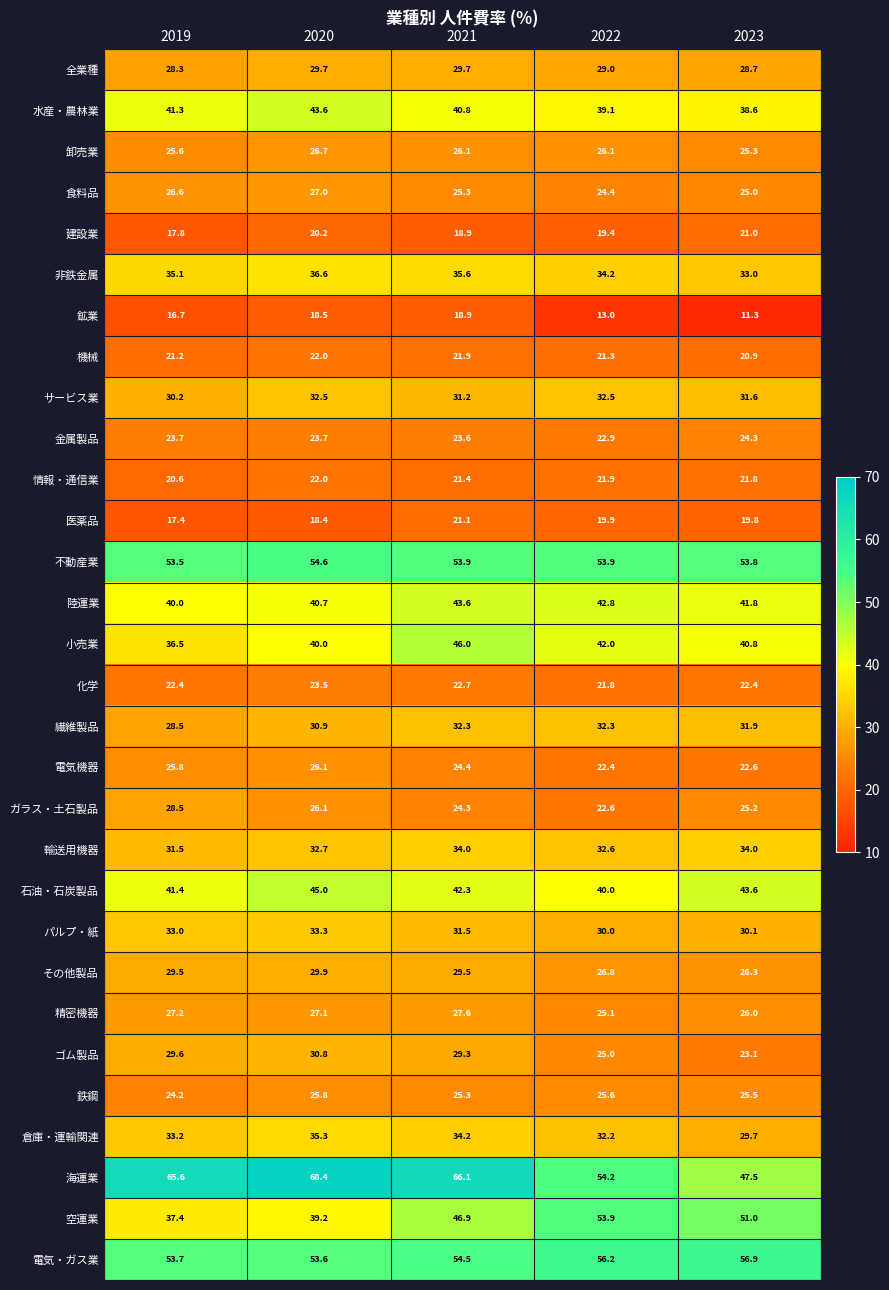

What is the spread (max minus min) of values at 2023?

45.6